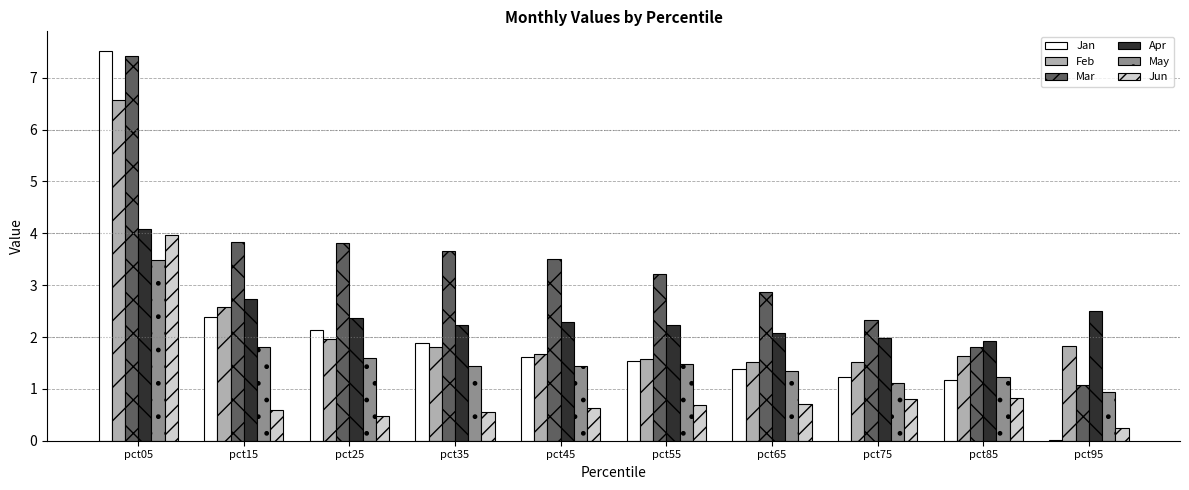

Is the value of Jun at pct75 greater than the value of May at pct05?

No